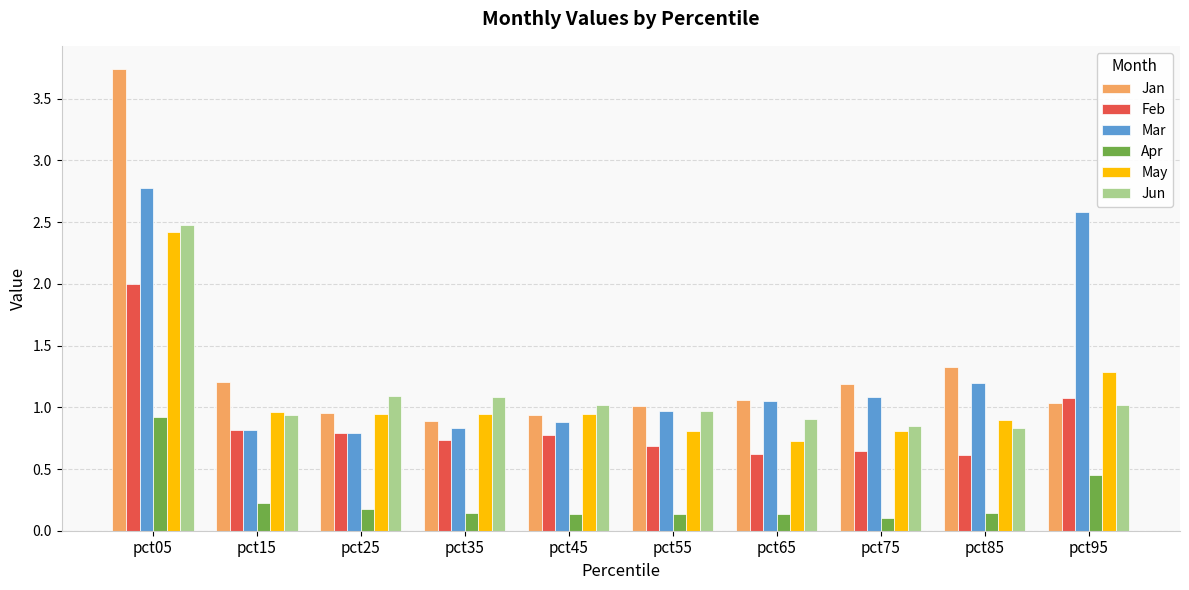

Which series has the widest spread of values?

Jan